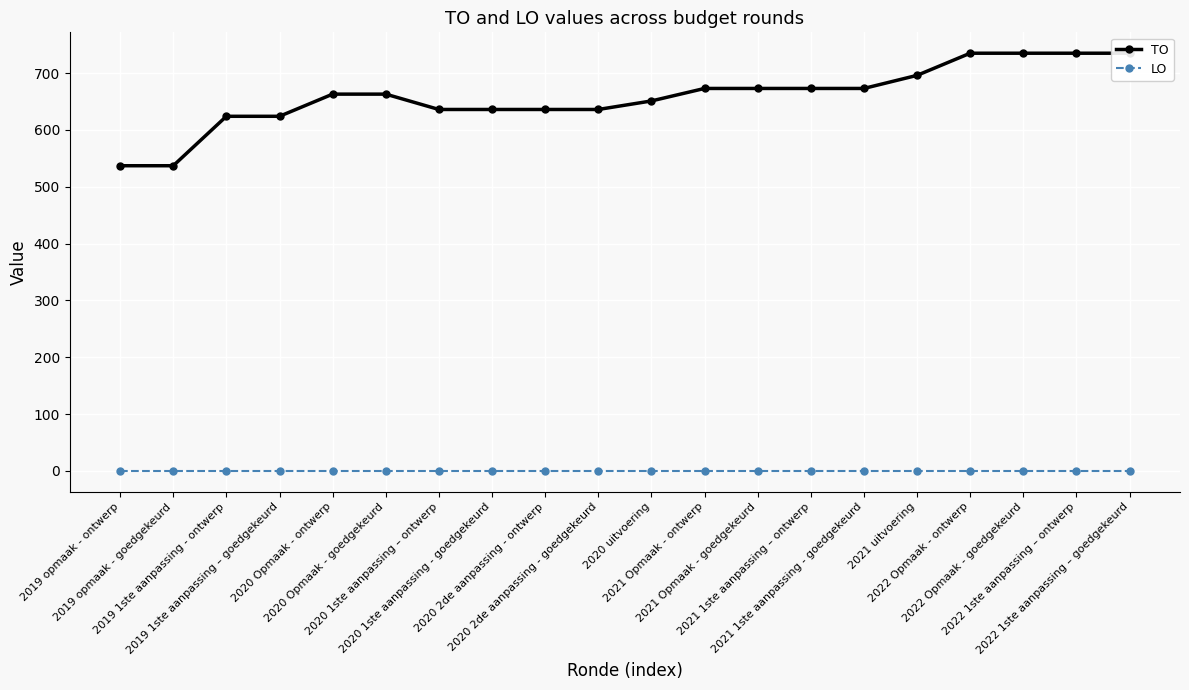

Is the value of TO at 2019 opmaak - goedgekeurd greater than the value of LO at 2021 1ste aanpassing – ontwerp?

Yes